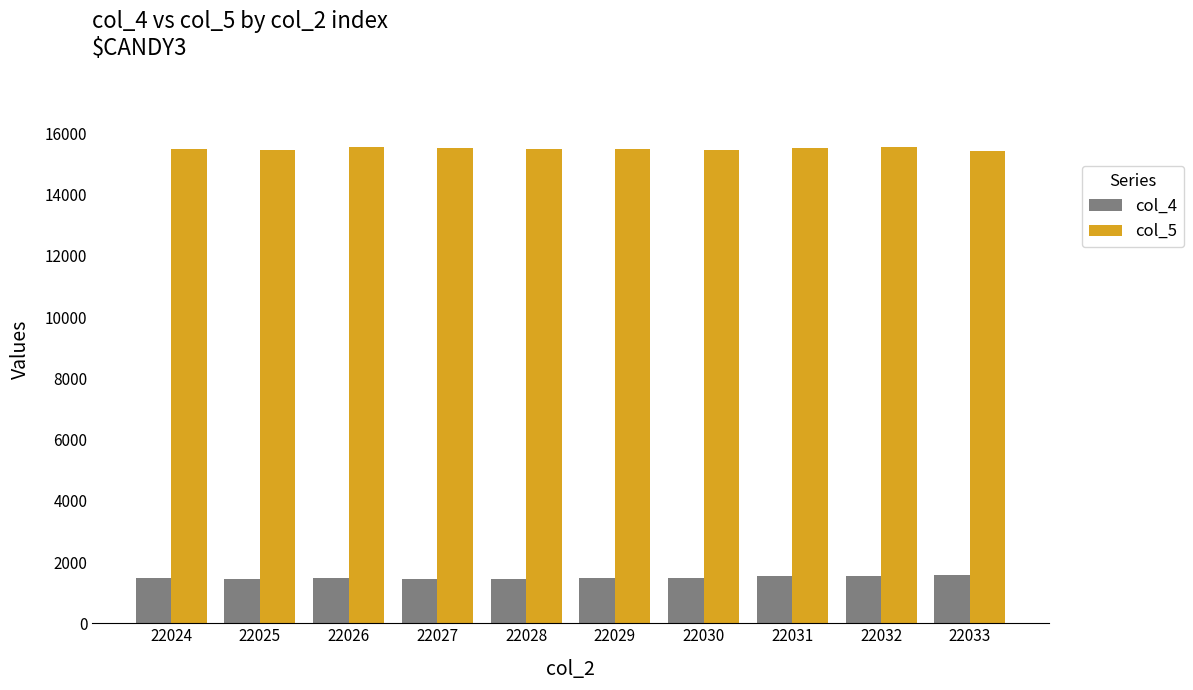

The value of col_5 at 22025 is 15469. True or false?

True